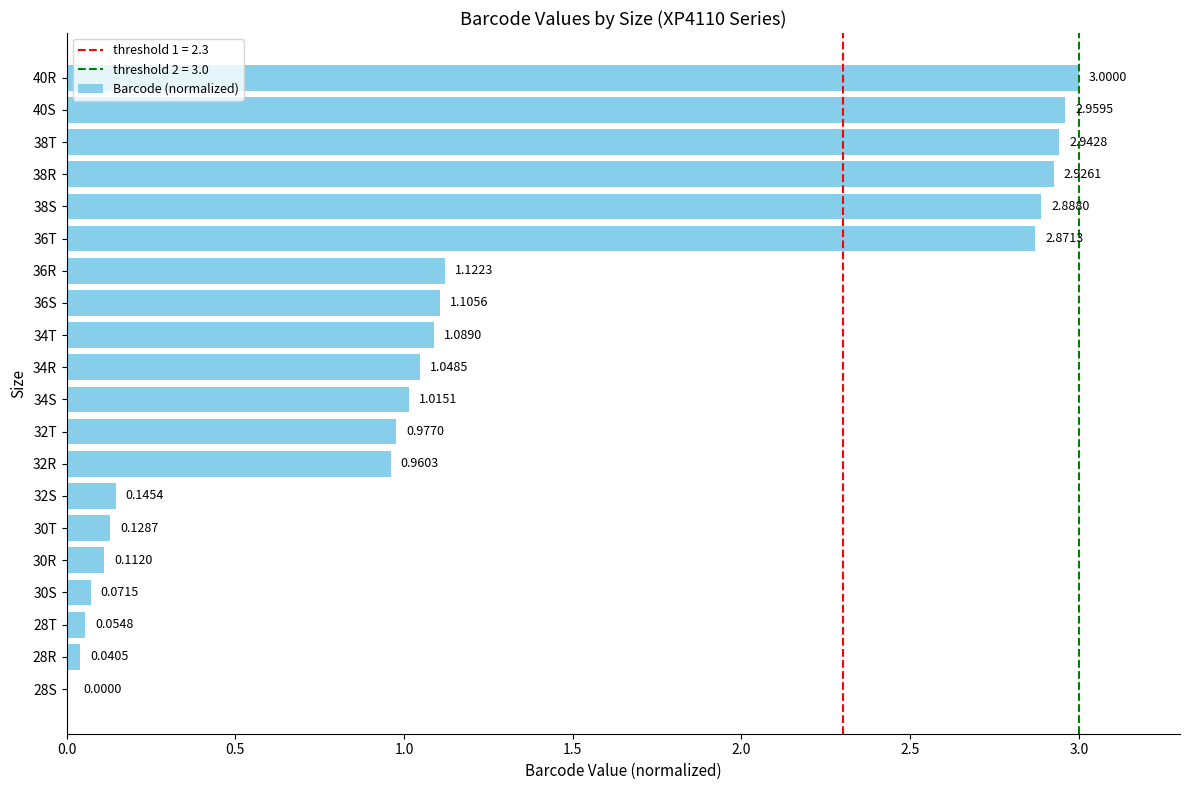

What is the change in value from 30T to 34T?

+1.0